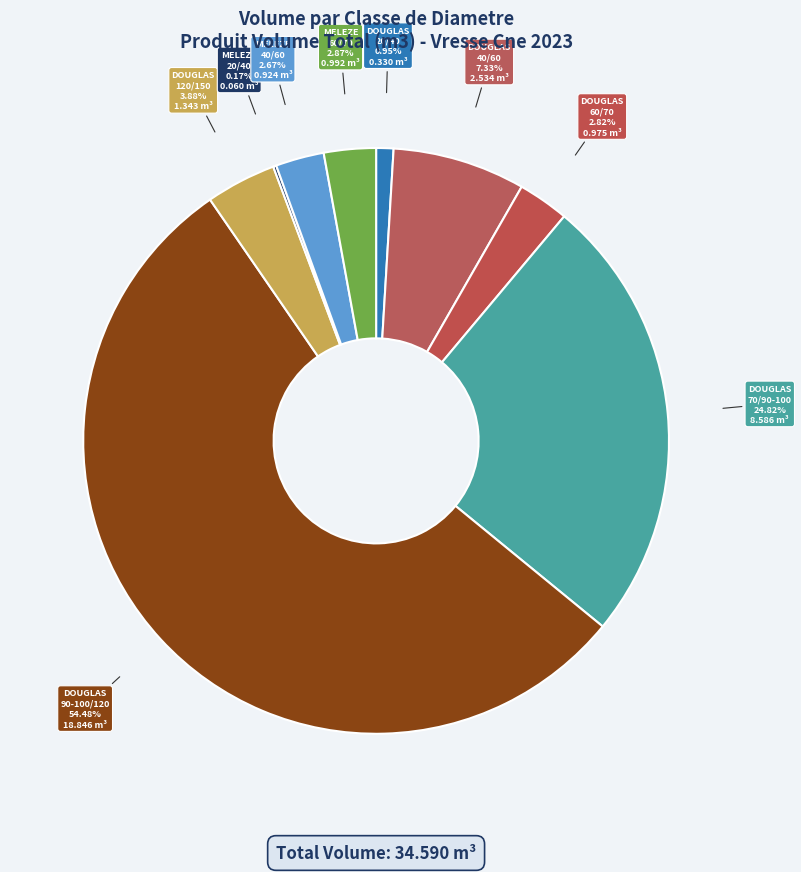

Approximately how many times larger is the value at DOUGLAS 70/90-100 compared to DOUGLAS 40/60?

3.4